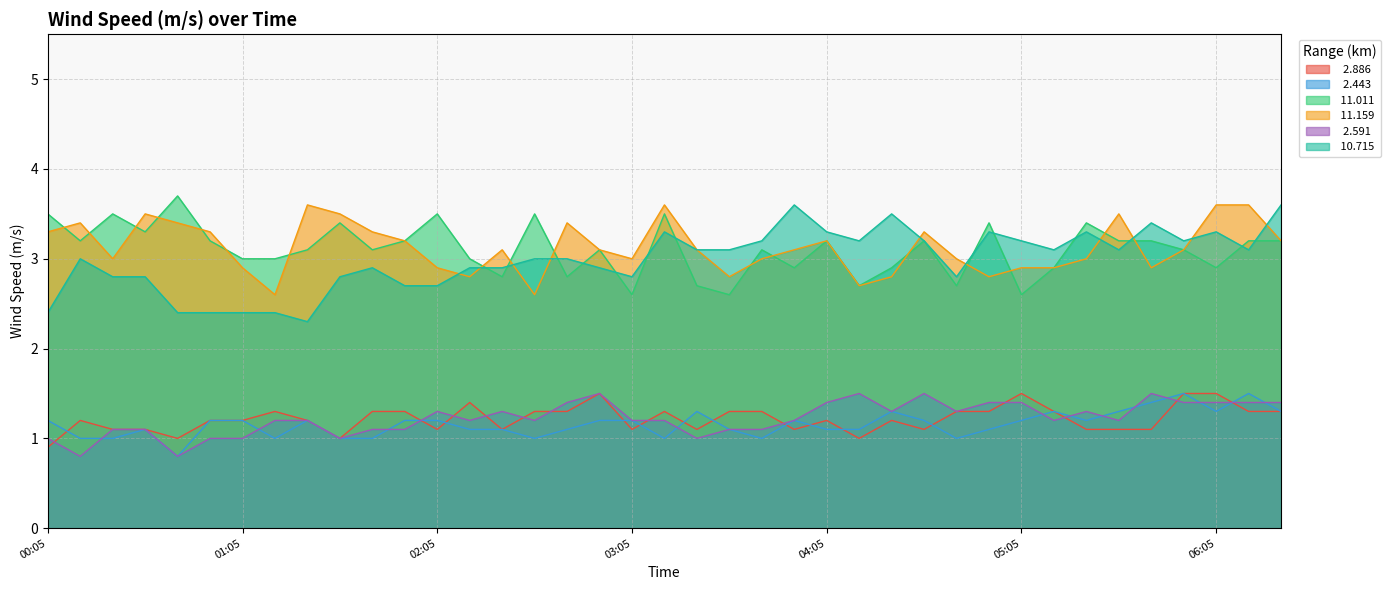

Which series has the largest total across all categories?

 11.159